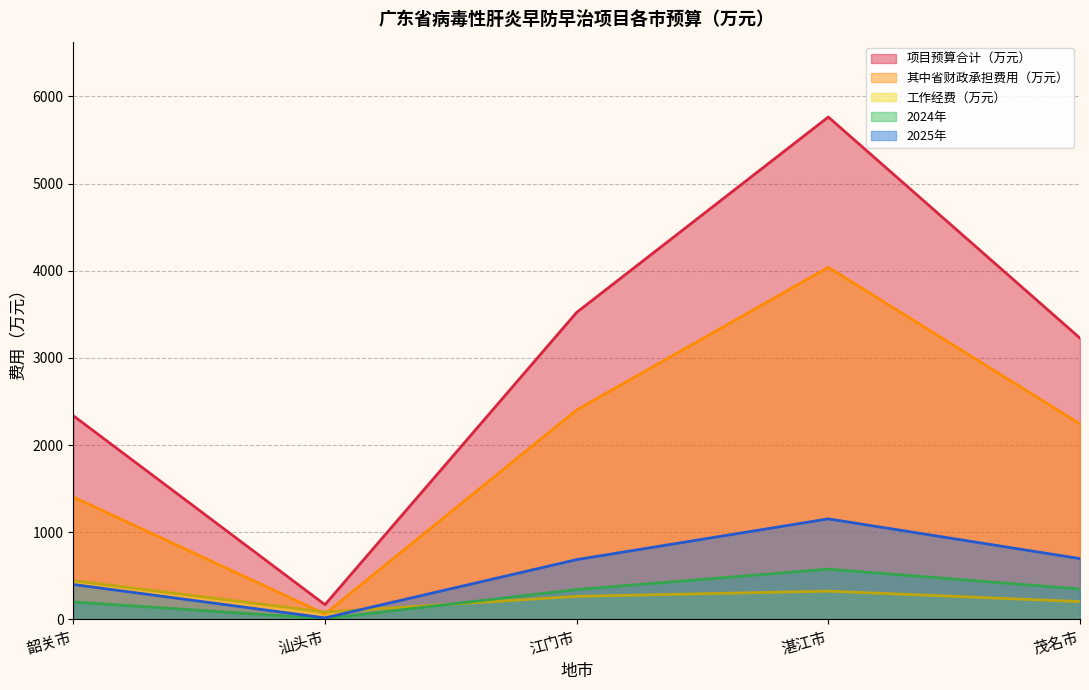

At which label is 项目预算合计（万元） closest to 2966?

茂名市